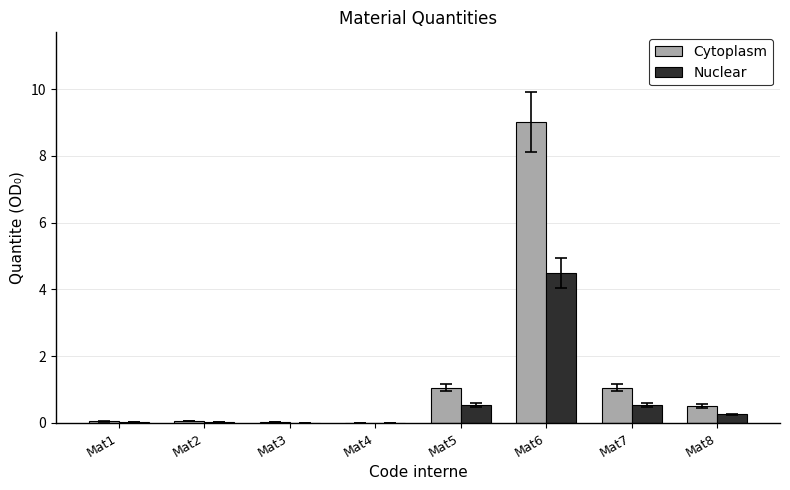

Read the Nuclear value at Mat6.

4.5